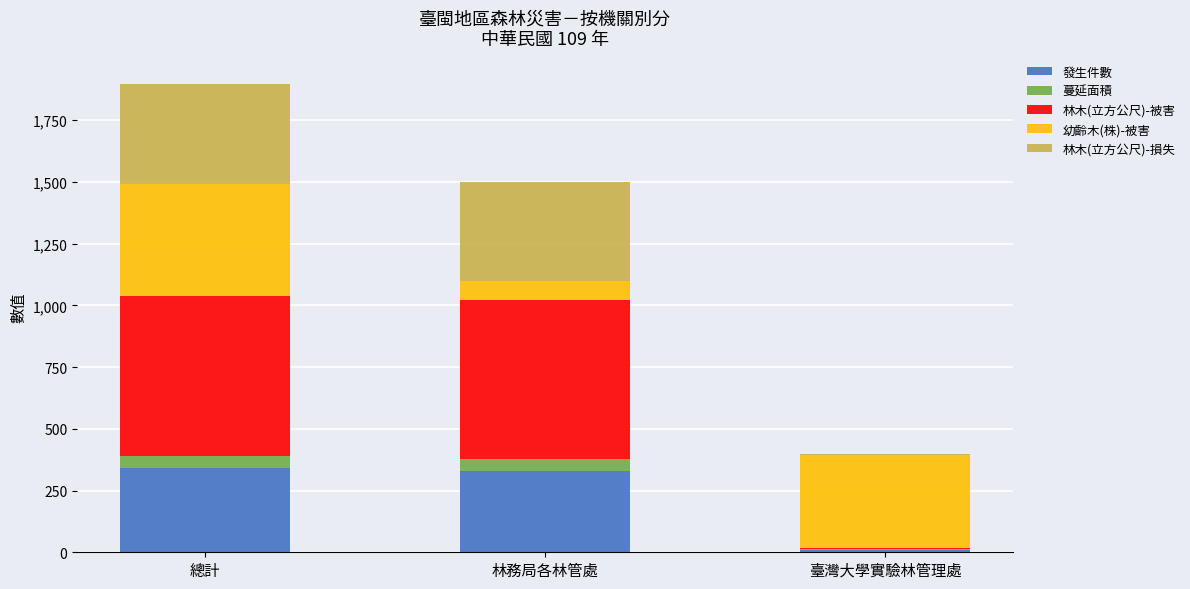

What is the total value across all series at 林務局各林管處?

1499.3